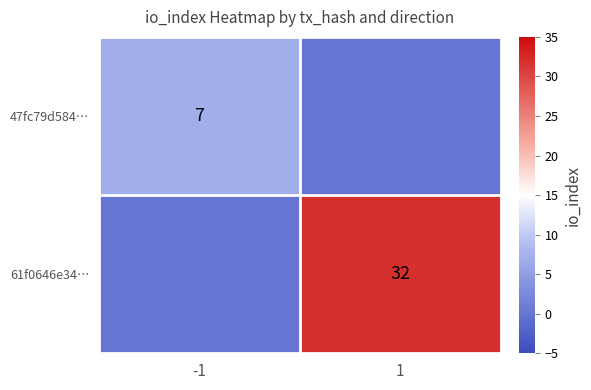

At how many categories does at least one series exceed 16?

1